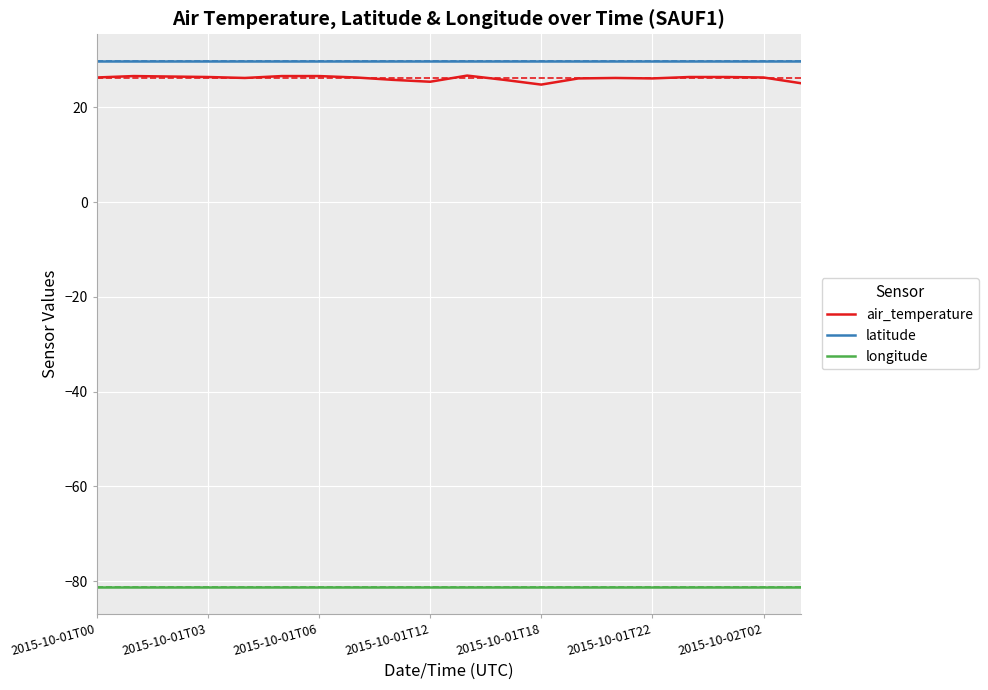

What is the maximum value shown in the chart?

29.9